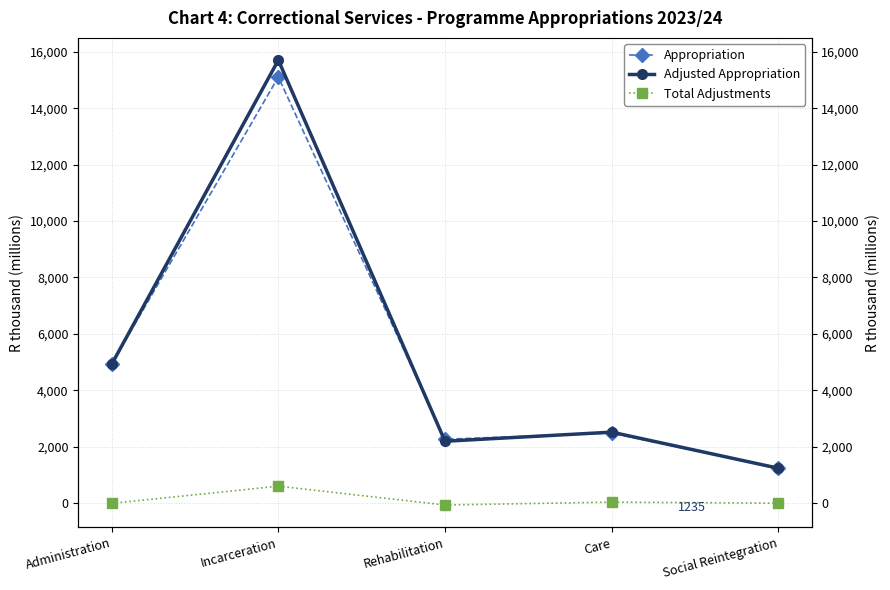

How many data points in Appropriation are above 2482?

2